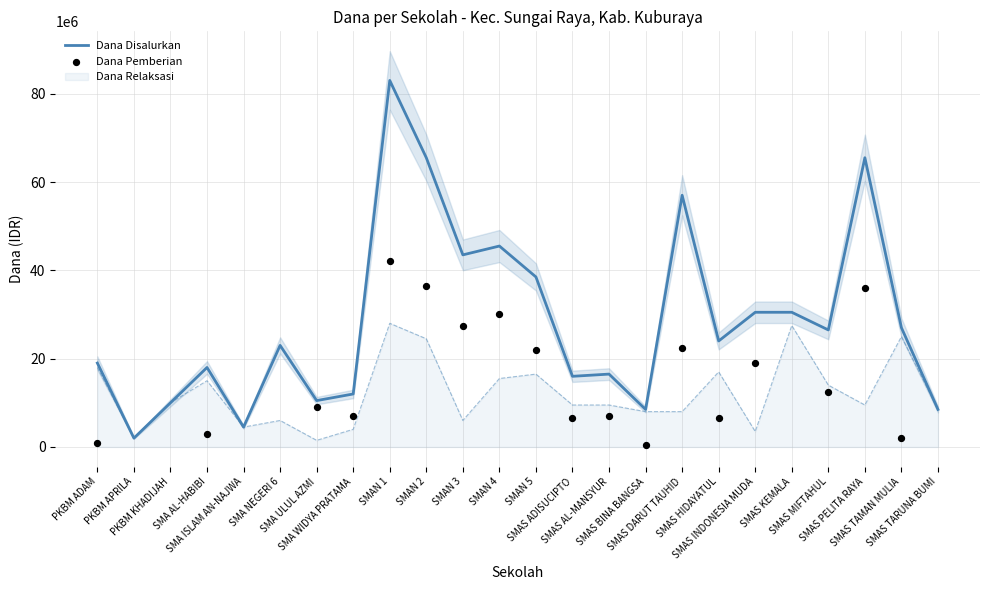

Which series reaches the minimum Y coordinate?

Dana Relaksasi